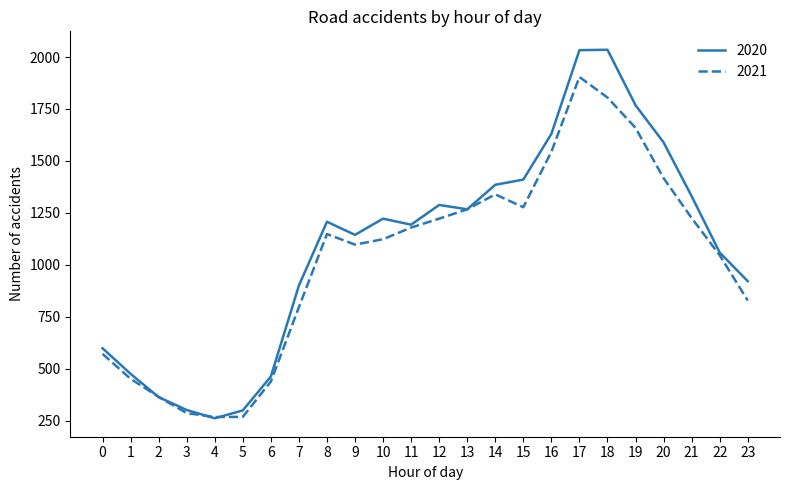

What is the minimum value shown in the chart?

261